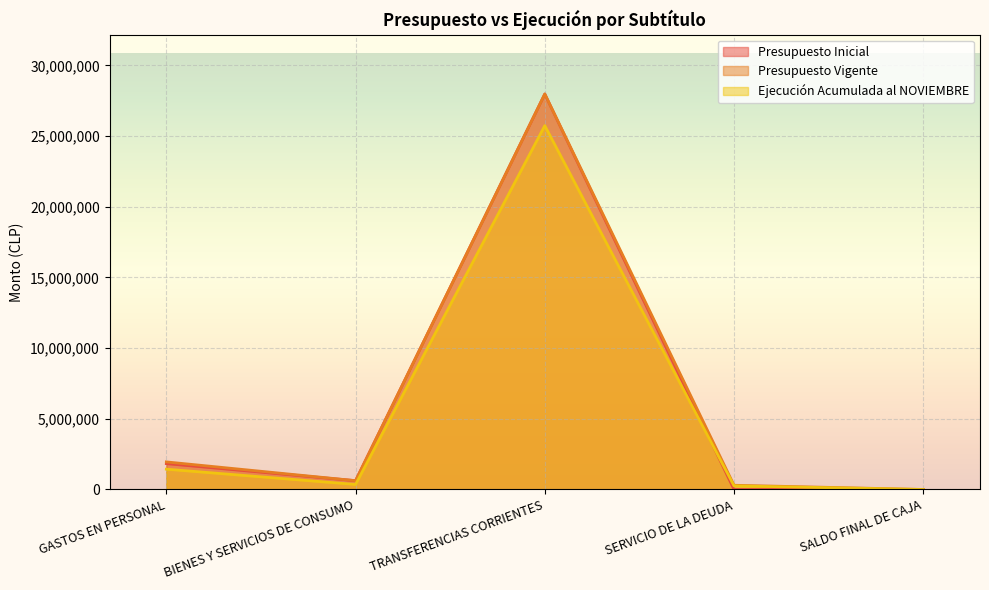

How many lines are shown in the chart?

3